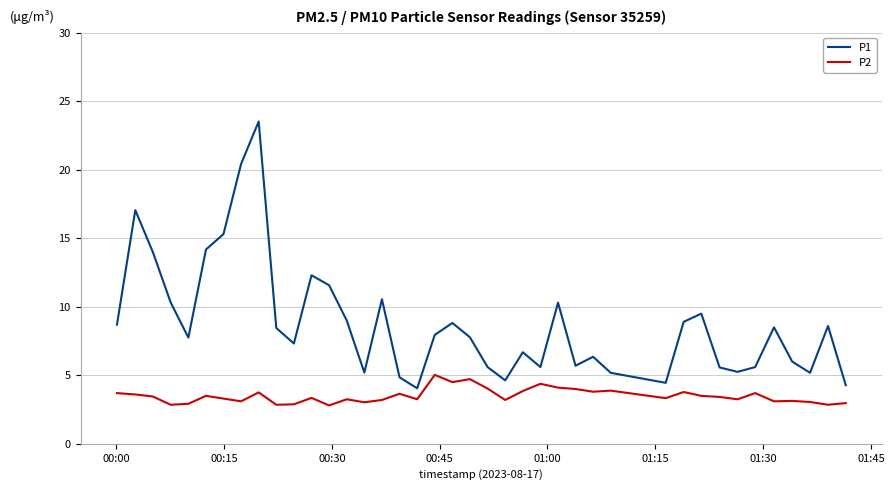

Which series has the largest range (max minus min)?

P1